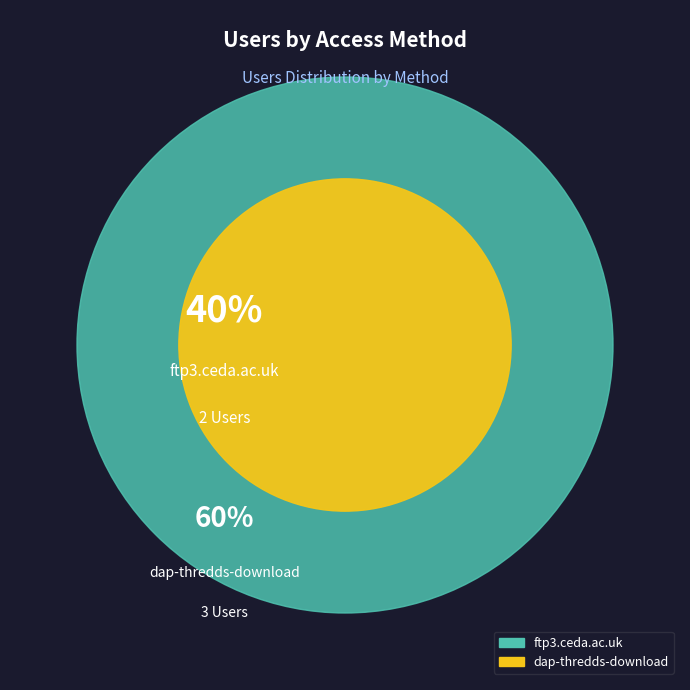

What is the smallest slice in the pie chart?

ftp3.ceda.ac.uk